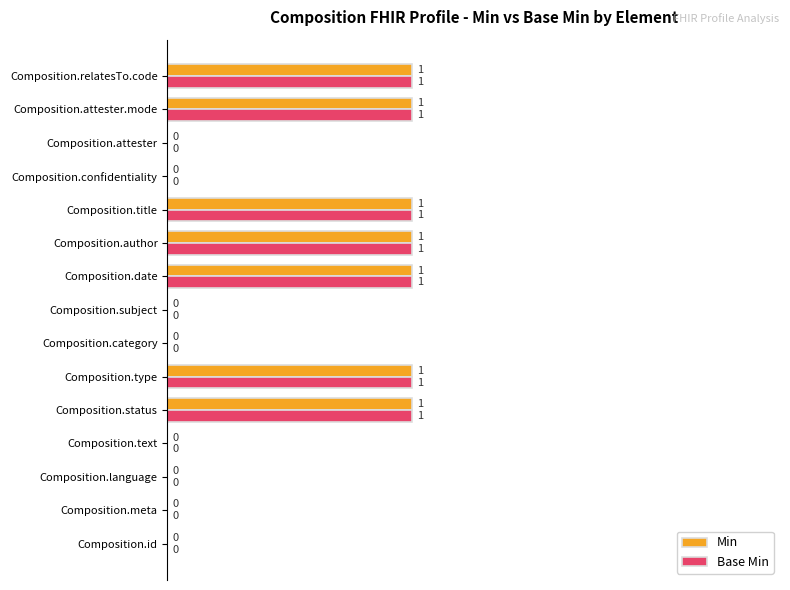

The Min series shows 0 at Composition.attester. True or false?

True